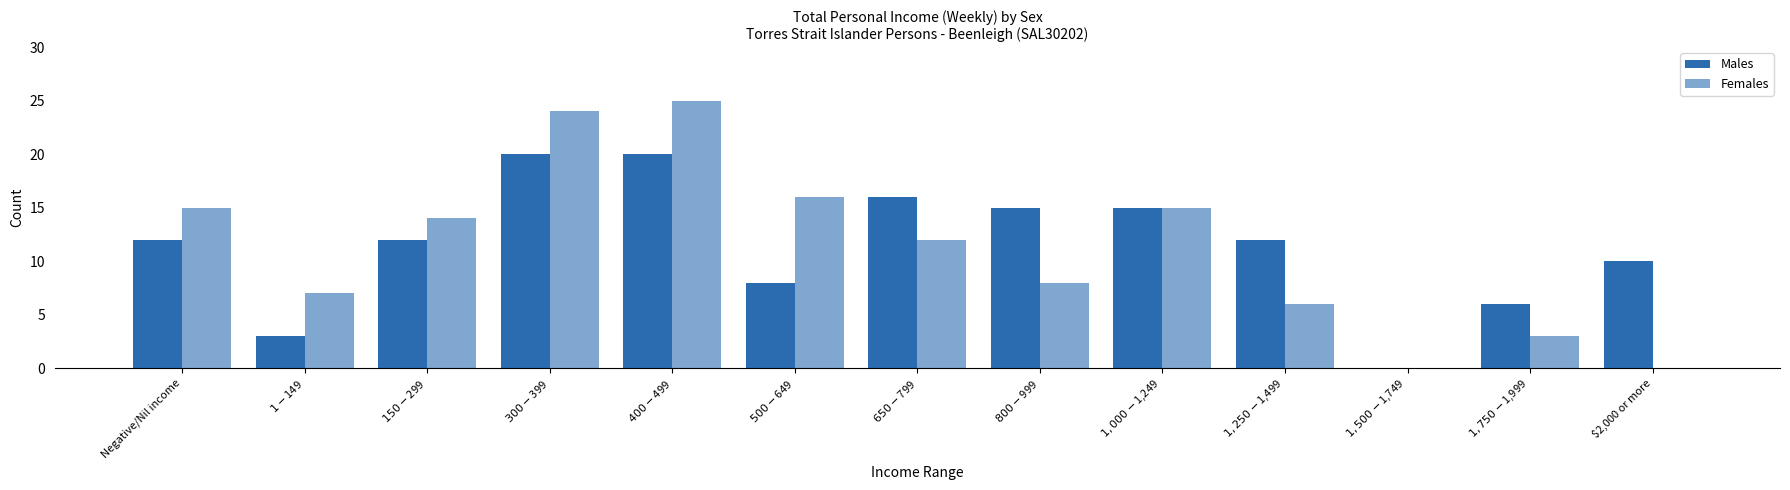

Between $500-$649 and $1,500-$1,749, which is larger?

$500-$649